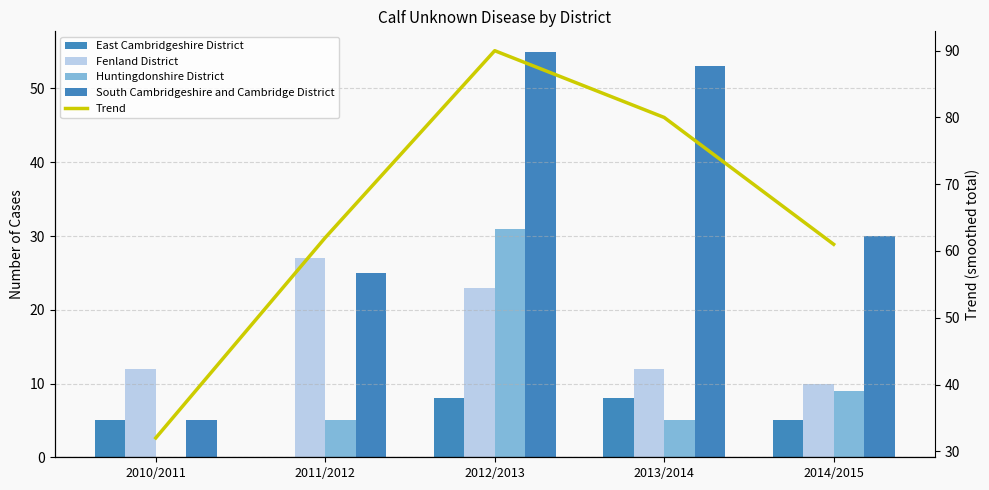

Is the value of Huntingdonshire District at 2014/2015 greater than the value of South Cambridgeshire and Cambridge District at 2011/2012?

No